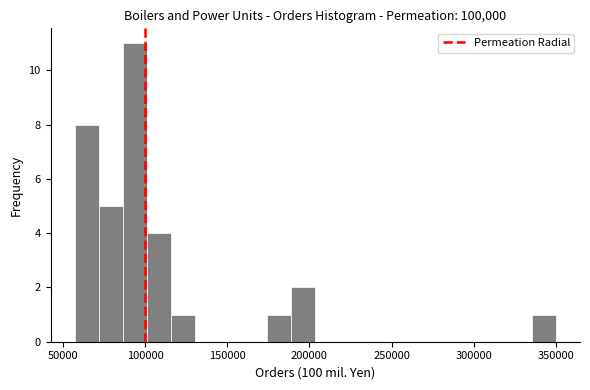

Read against the x-axis, roughly where is the centre of the tallest bar?

95000